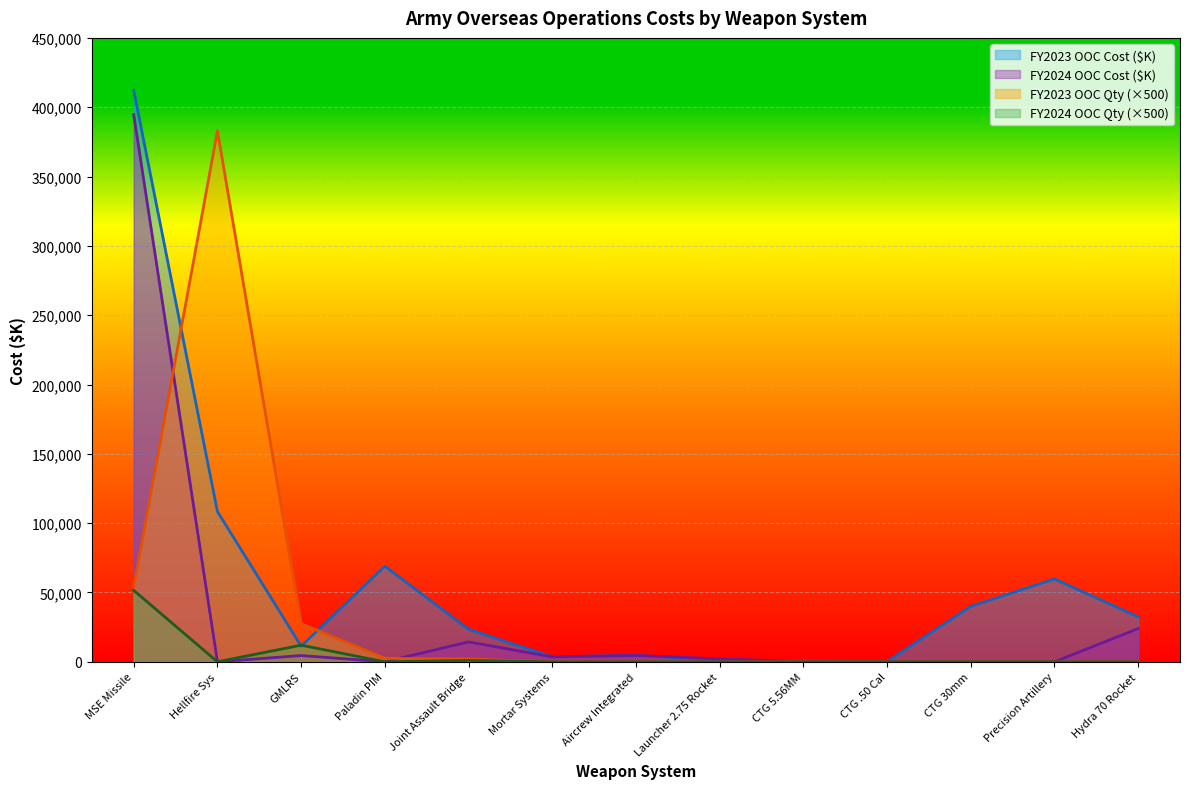

What are all the series names shown in the legend?

FY2023 OOC Cost ($K), FY2024 OOC Cost ($K), FY2023 OOC Qty (×500), FY2024 OOC Qty (×500)